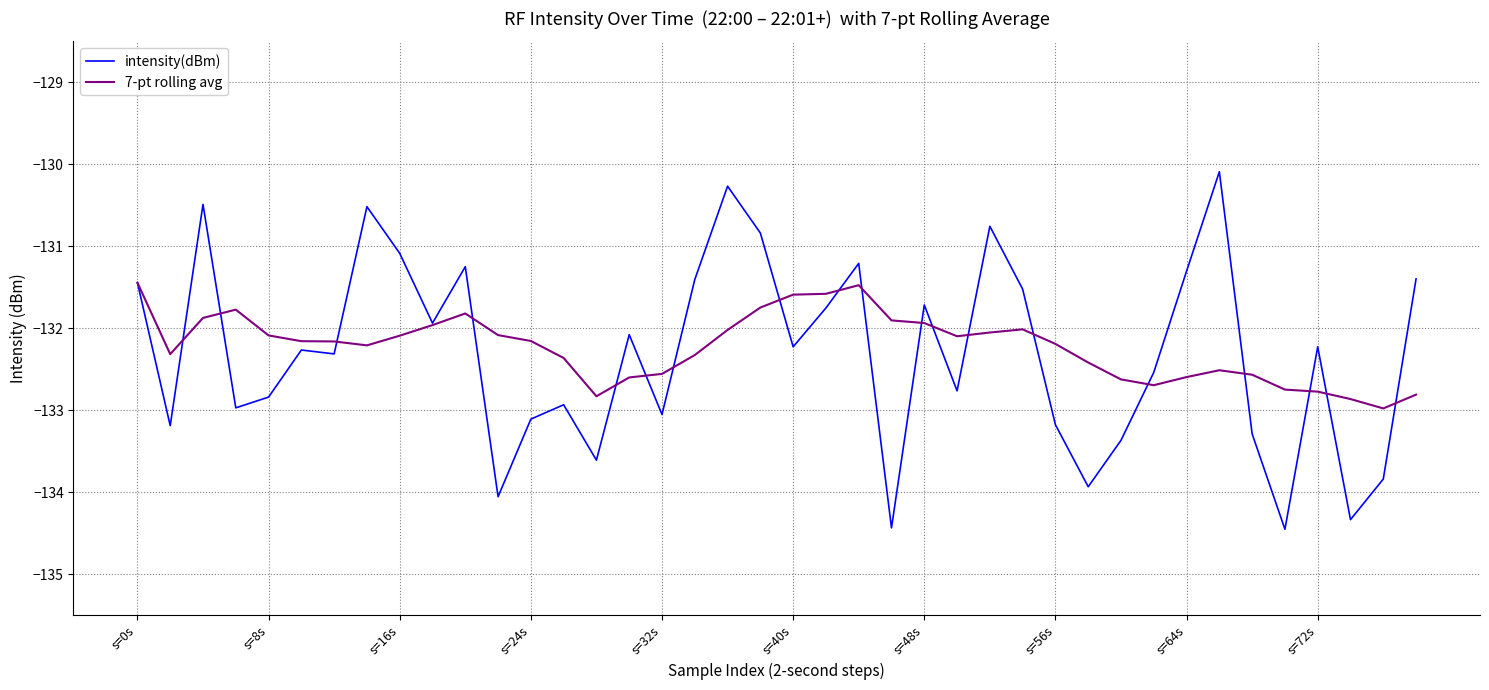

List the series in order of their peak value, lowest first.

7-pt rolling avg, intensity(dBm)